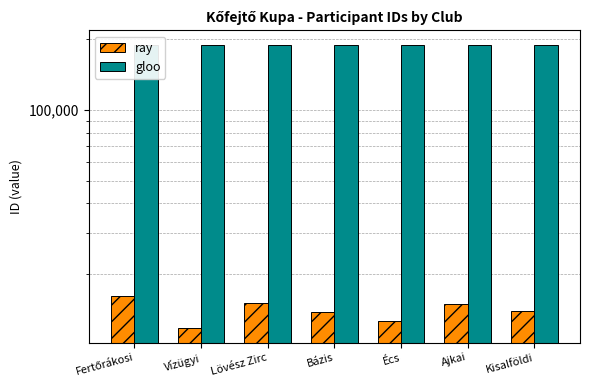

What is the difference between the maximum and second lowest values in the ray series?

3396